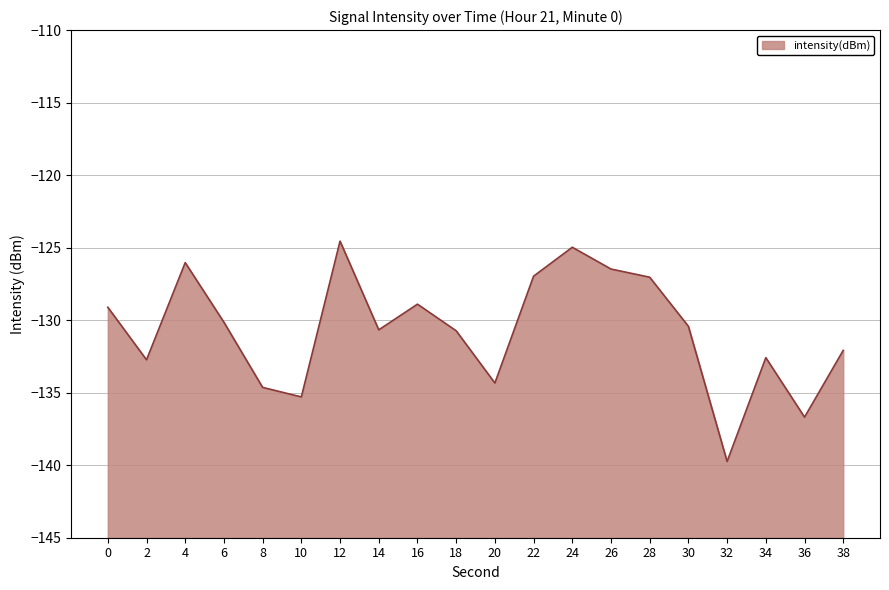

Rank the categories by value from highest to lowest.

12, 24, 4, 26, 22, 28, 16, 0, 6, 30, 14, 18, 38, 34, 2, 20, 8, 10, 36, 32